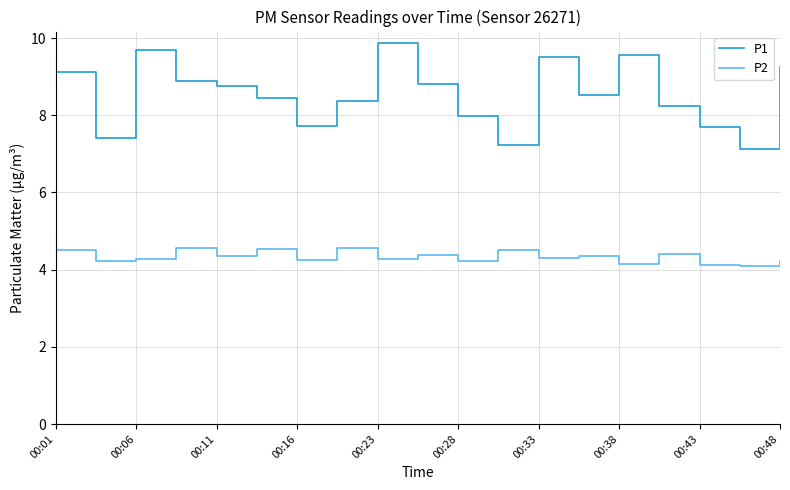

Which series has the largest total across all categories?

P1